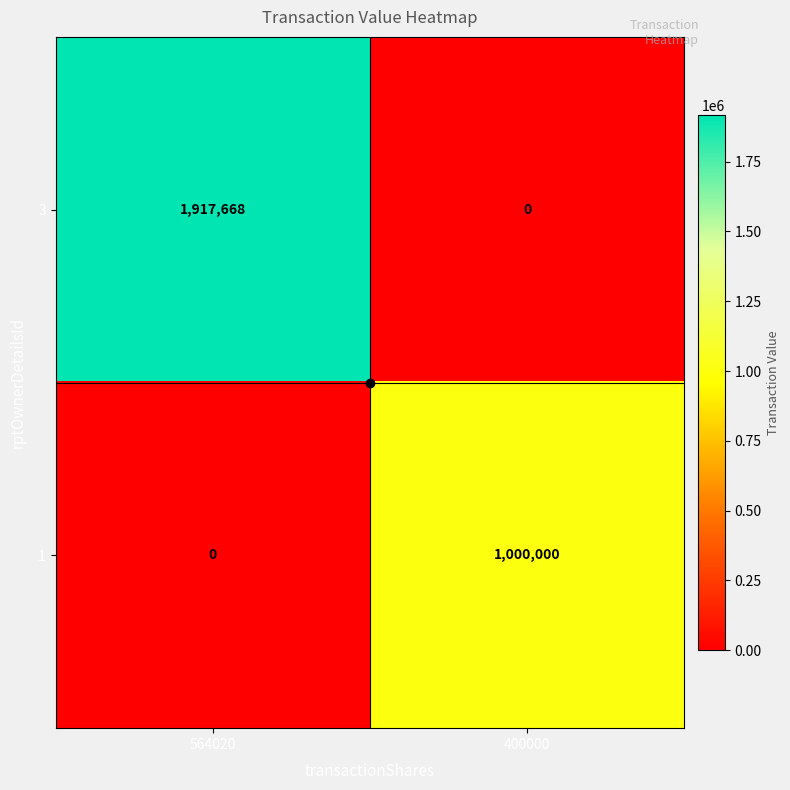

Which series has the widest spread of values?

3